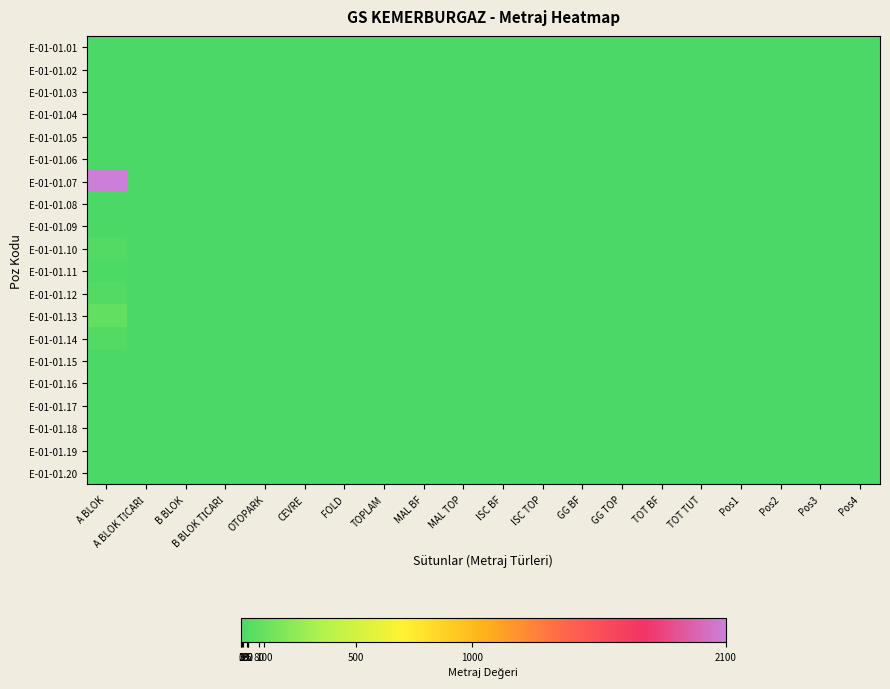

At A BLOK TİCARİ, list the series in order from largest to smallest.

E-01-01.01, E-01-01.02, E-01-01.03, E-01-01.04, E-01-01.05, E-01-01.06, E-01-01.07, E-01-01.08, E-01-01.09, E-01-01.10, E-01-01.11, E-01-01.12, E-01-01.13, E-01-01.14, E-01-01.15, E-01-01.16, E-01-01.17, E-01-01.18, E-01-01.19, E-01-01.20